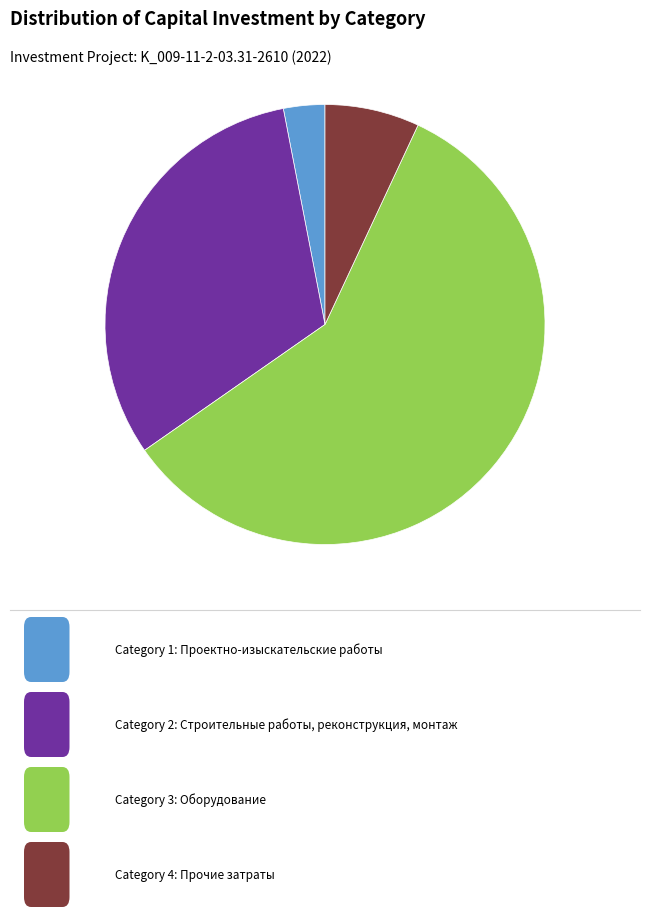

Is there a majority slice in this chart?

Yes